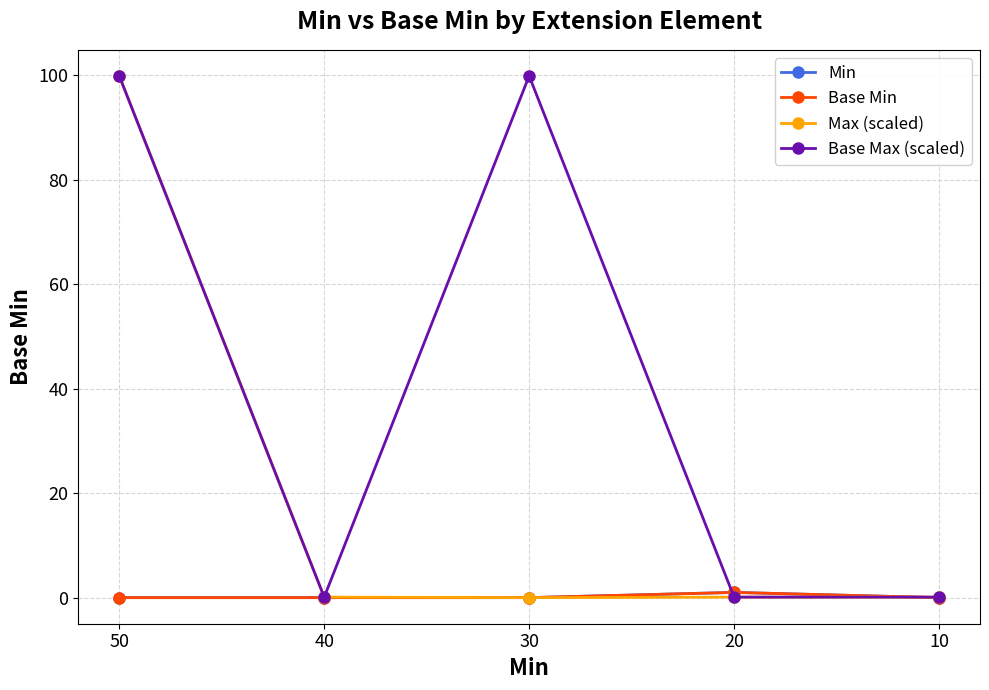

True or false: Max (scaled) has a value of 0.1 at 10.

True